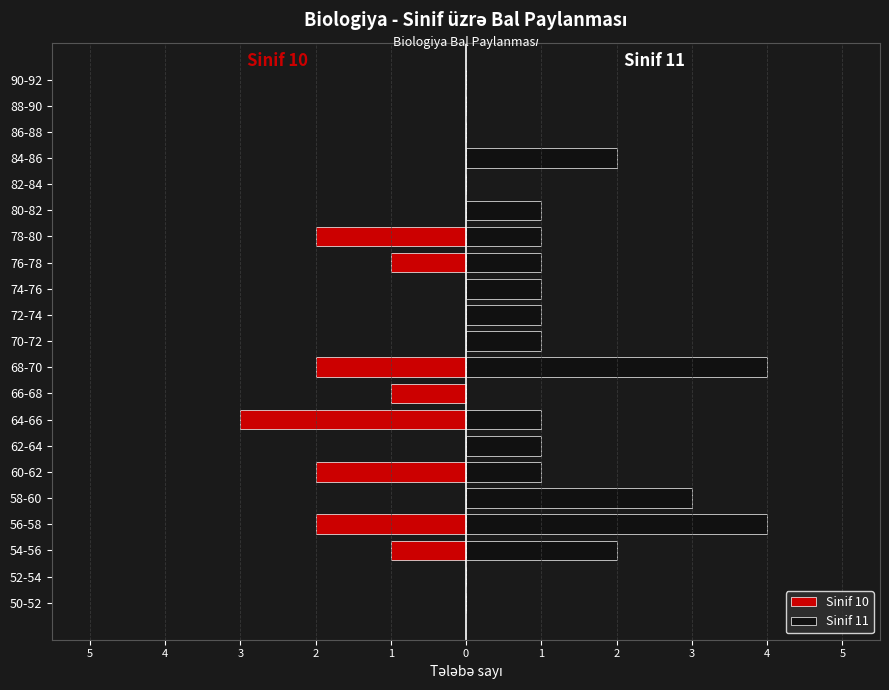

What is the value of the Sinif 11 bar at the 13th from the left?

1